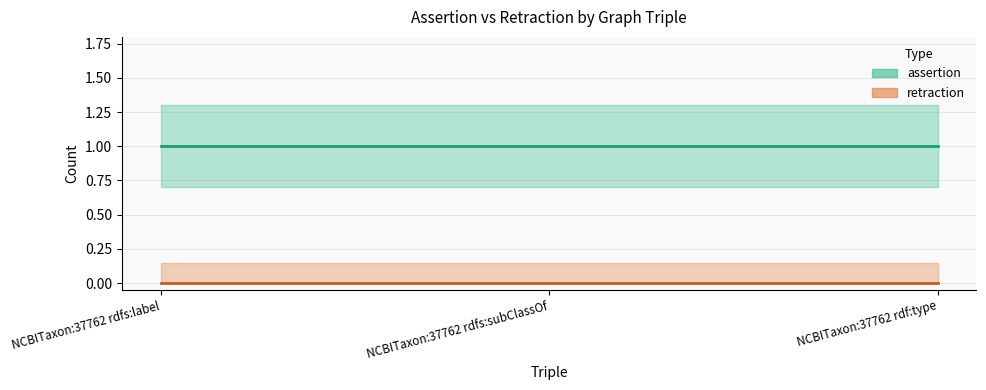

True or false: assertion has a value of 1 at NCBITaxon:37762 rdf:type.

False